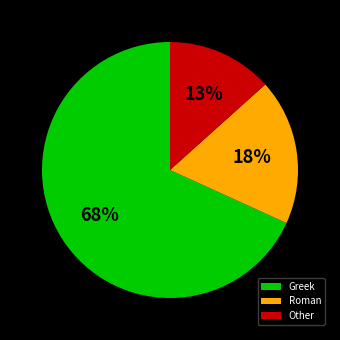

Which category has the biggest portion of the pie?

Greek